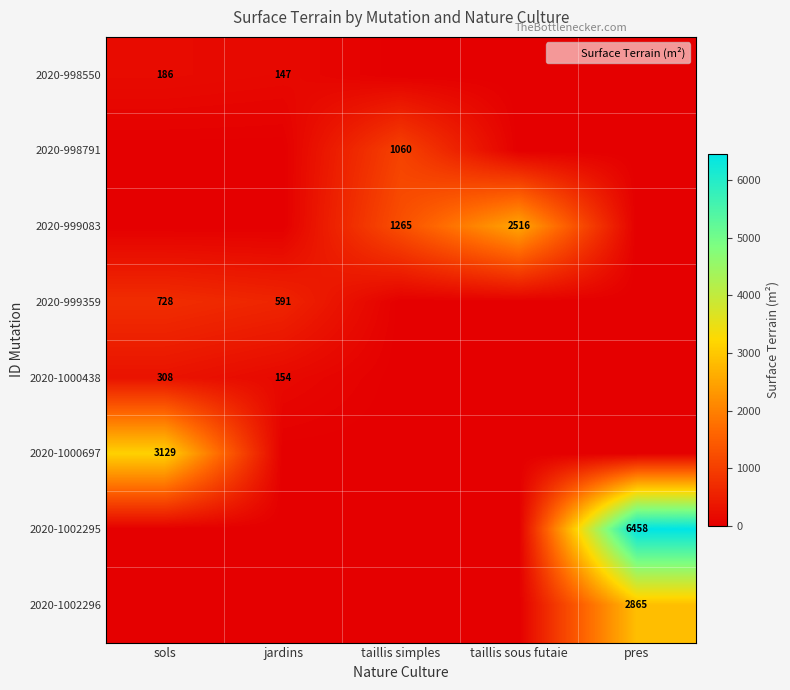

At which label does 2020-1000438 reach its minimum?

taillis simples